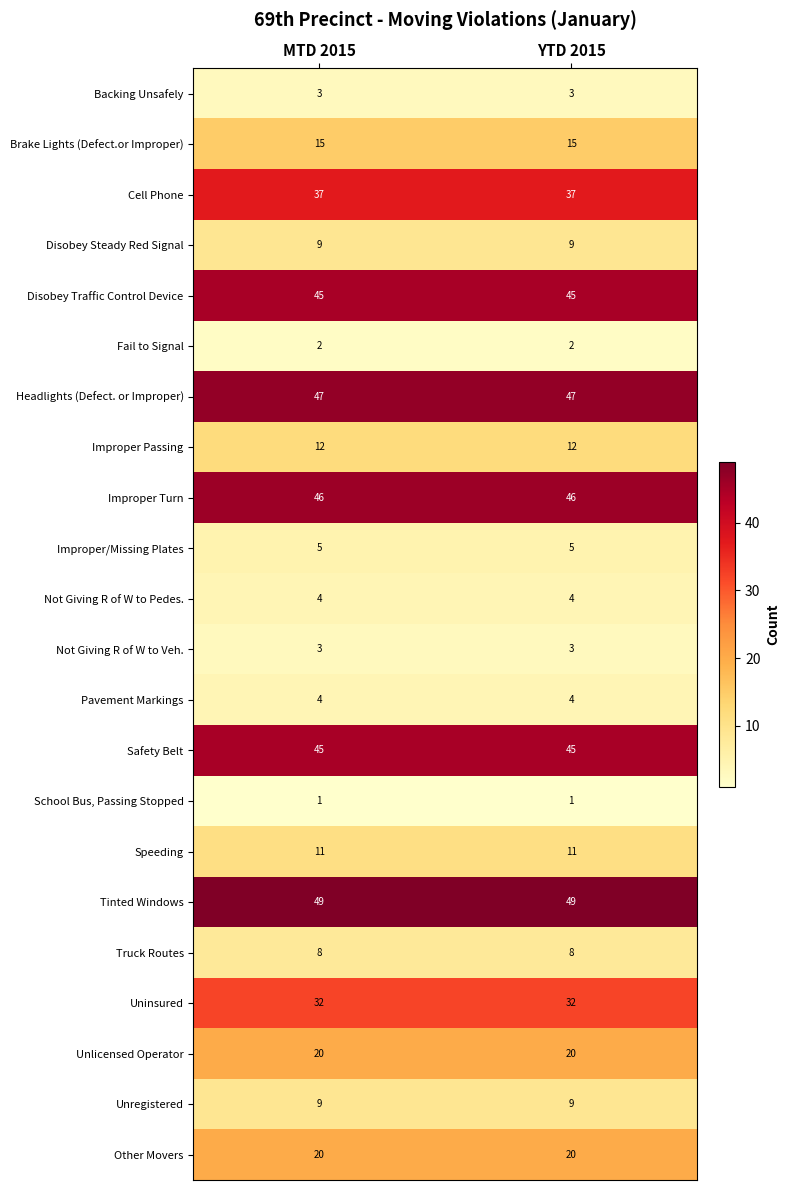

What is the average value of the Other Movers series?

20